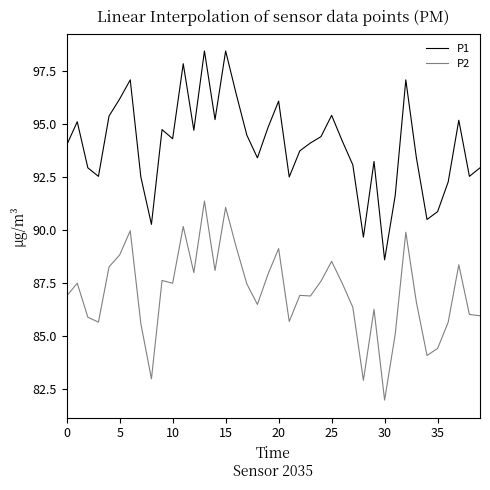

True or false: P1 and P2 intersect in this chart.

False